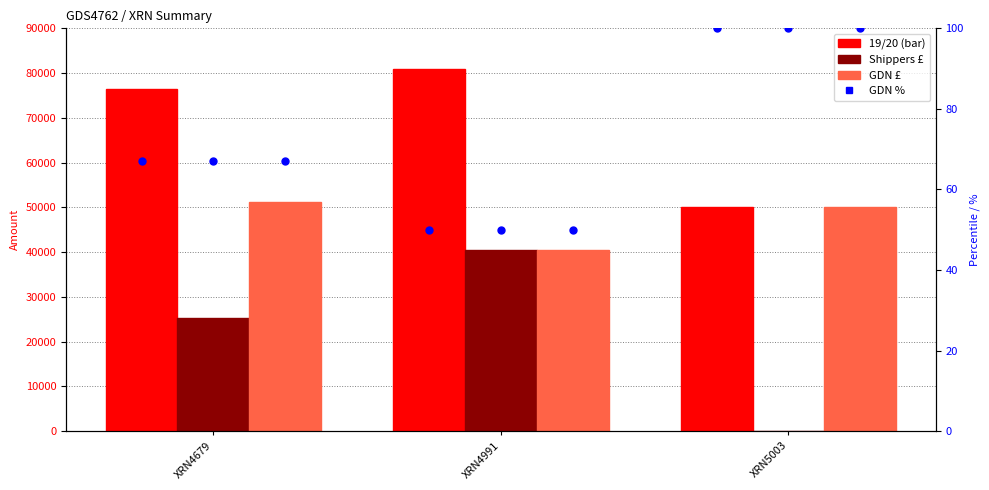

Which series reaches the maximum Y coordinate?

19/20